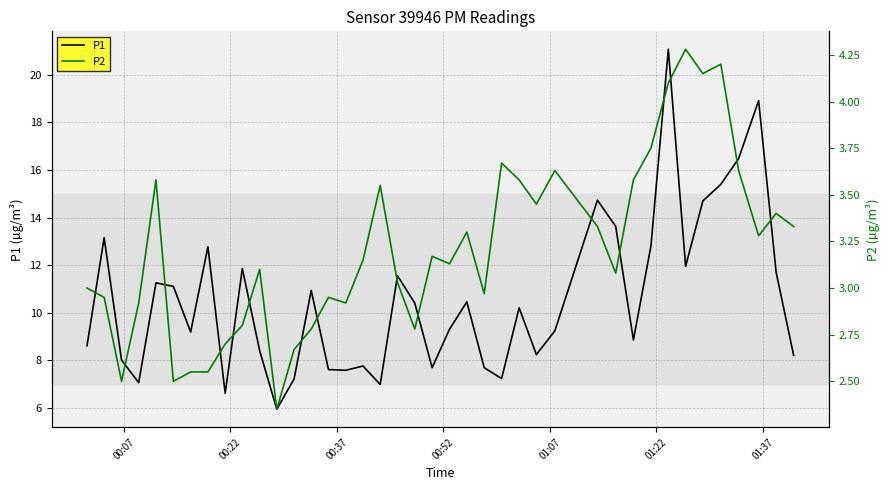

What is the maximum value for P1?

21.1